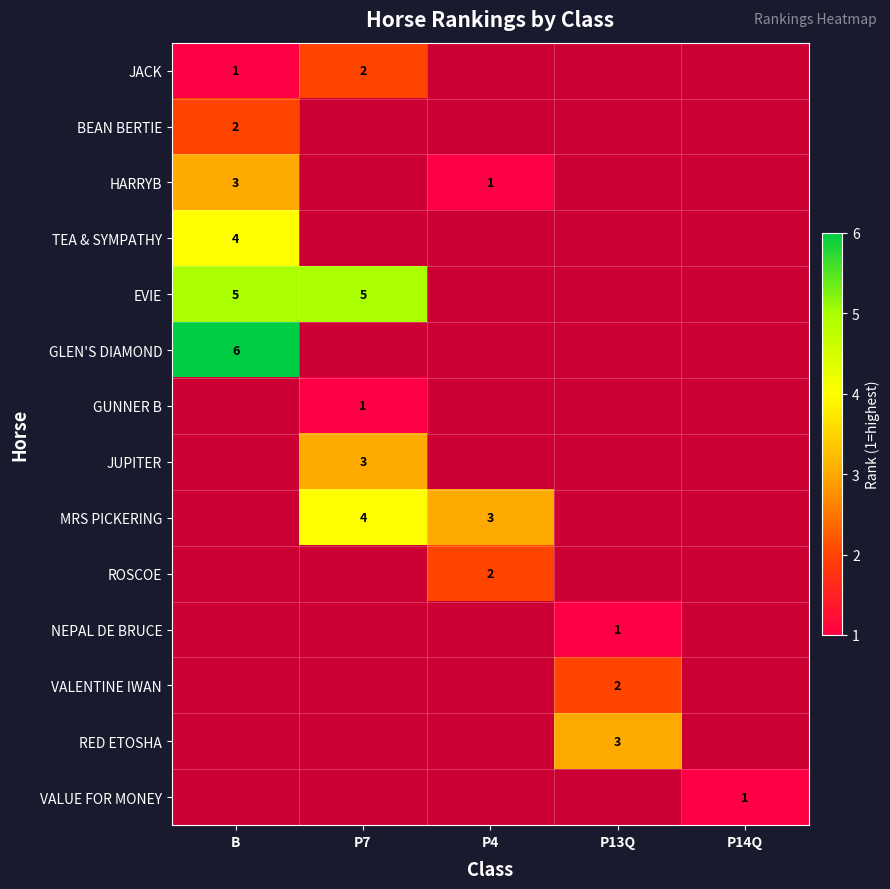

The EVIE series shows 5 at B. True or false?

True